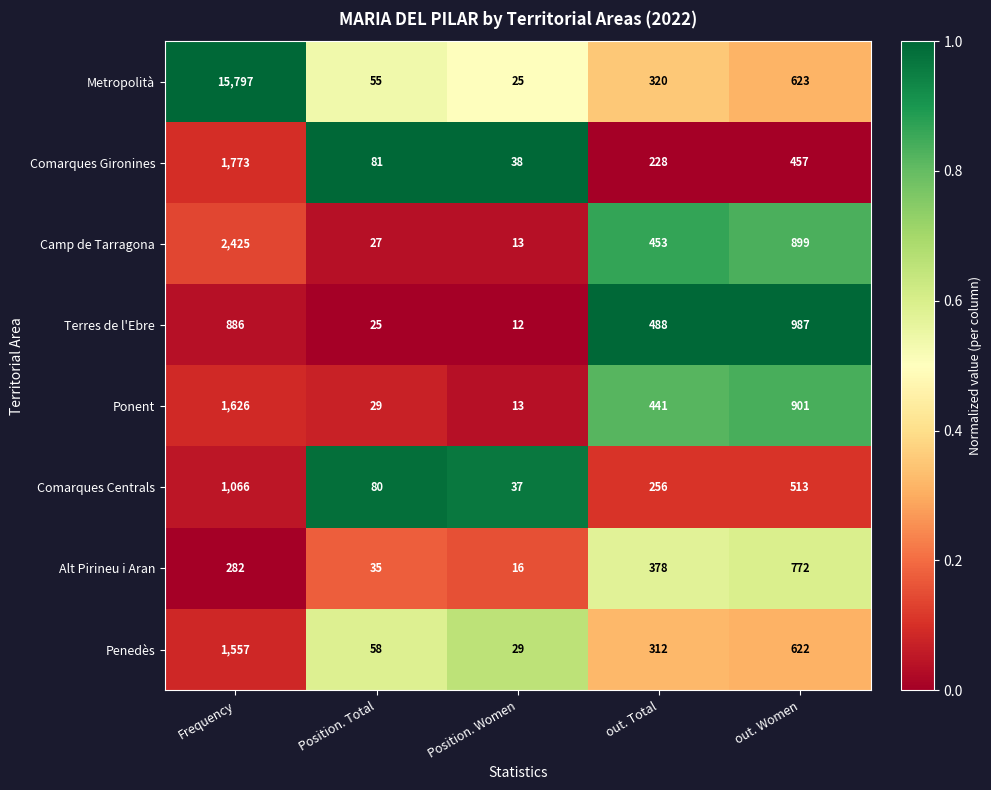

Which series has the largest total across all categories?

Metropolità